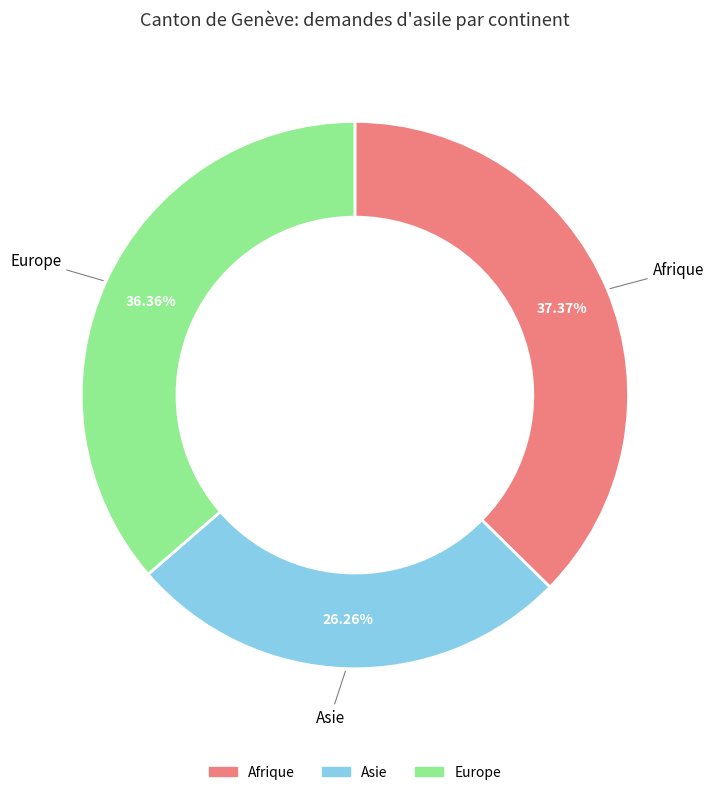

Do Asie and Afrique together represent more than half of the pie?

Yes